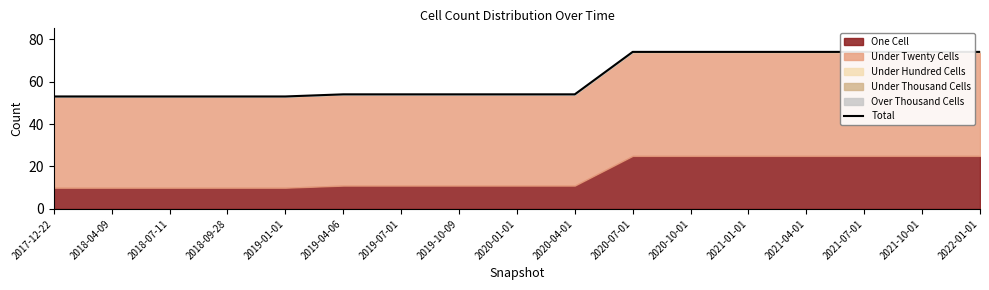

Reading right to left, extract all data points from this chart.

74	74	74	74	74	74	74	54	54	54	54	54	53	53	53	53	53